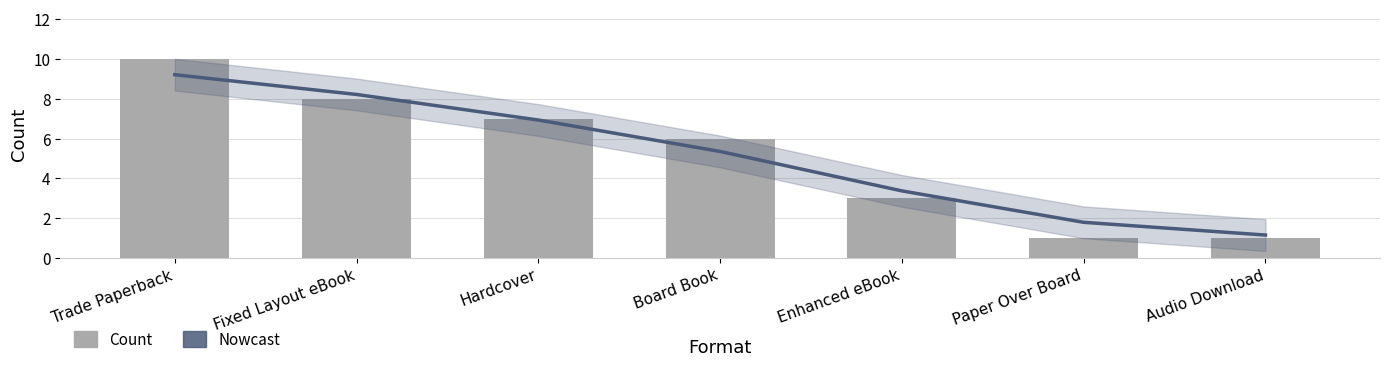

What is the value of the Nowcast bar at the 4th from the left?

5.3